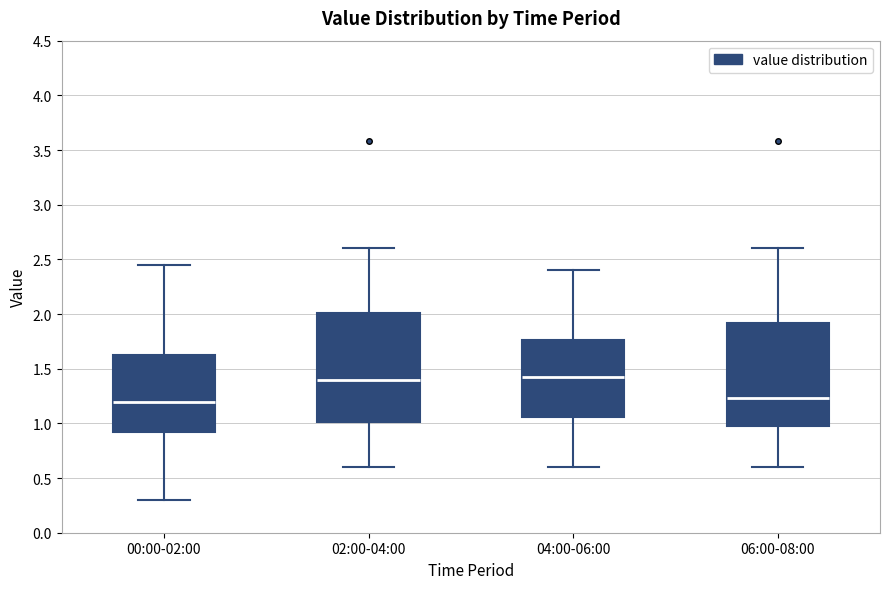

Where does the median line of the box for 02:00-04:00 sit on the y-axis? The values are not printed on the chart, so give them approximately, as read against the axis.

1.40